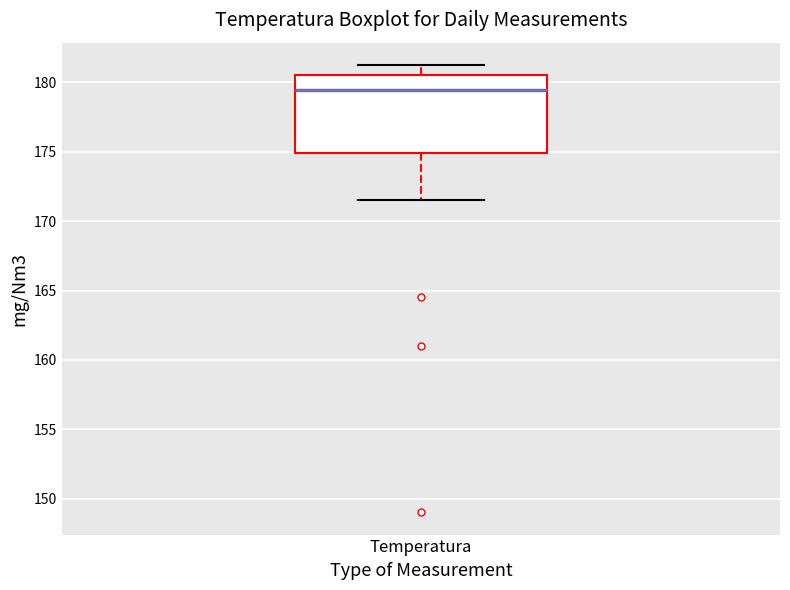

Where does the upper whisker of the box for Temperatura end on the y-axis? The values are not printed on the chart, so give them approximately, as read against the axis.

181.5